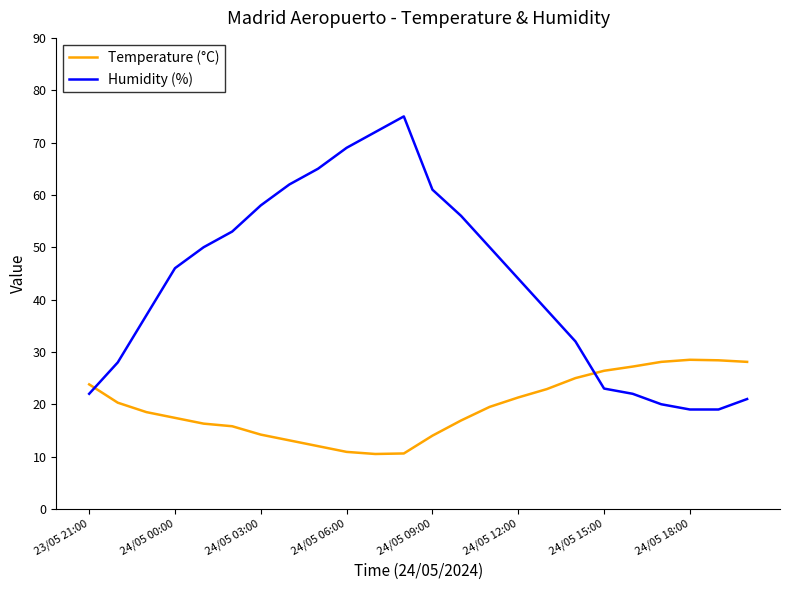

True or false: Humidity (%) and Temperature (°C) intersect in this chart.

True